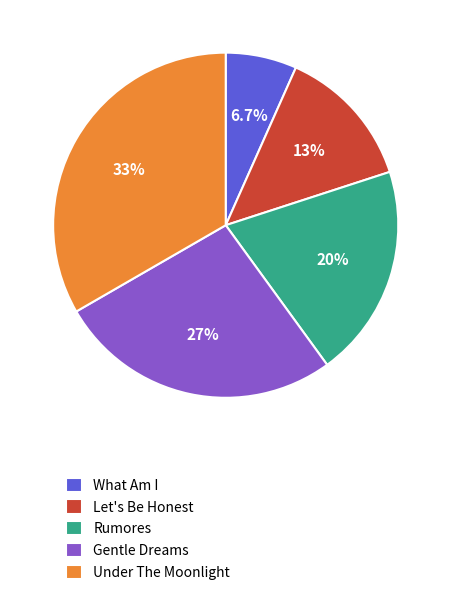

Is there any slice that represents more than half of the pie?

No